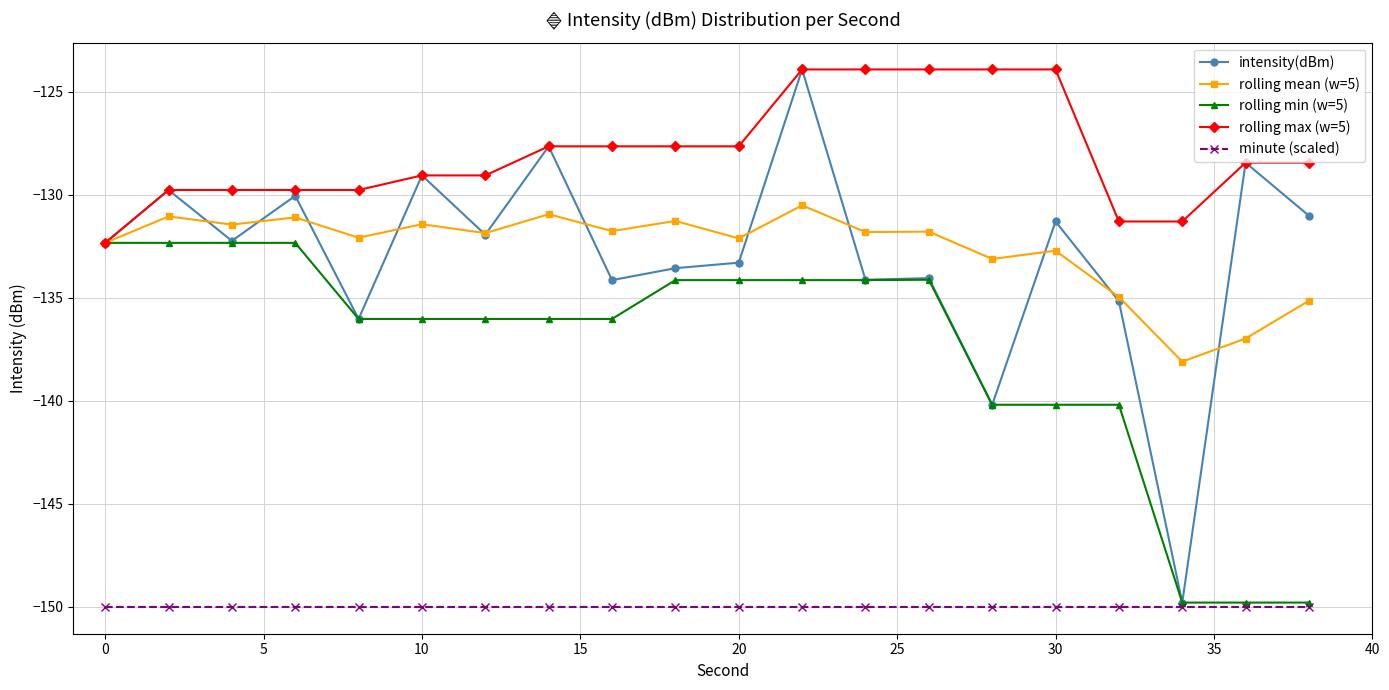

True or false: rolling max (w=5) and minute (scaled) cross at least once.

False